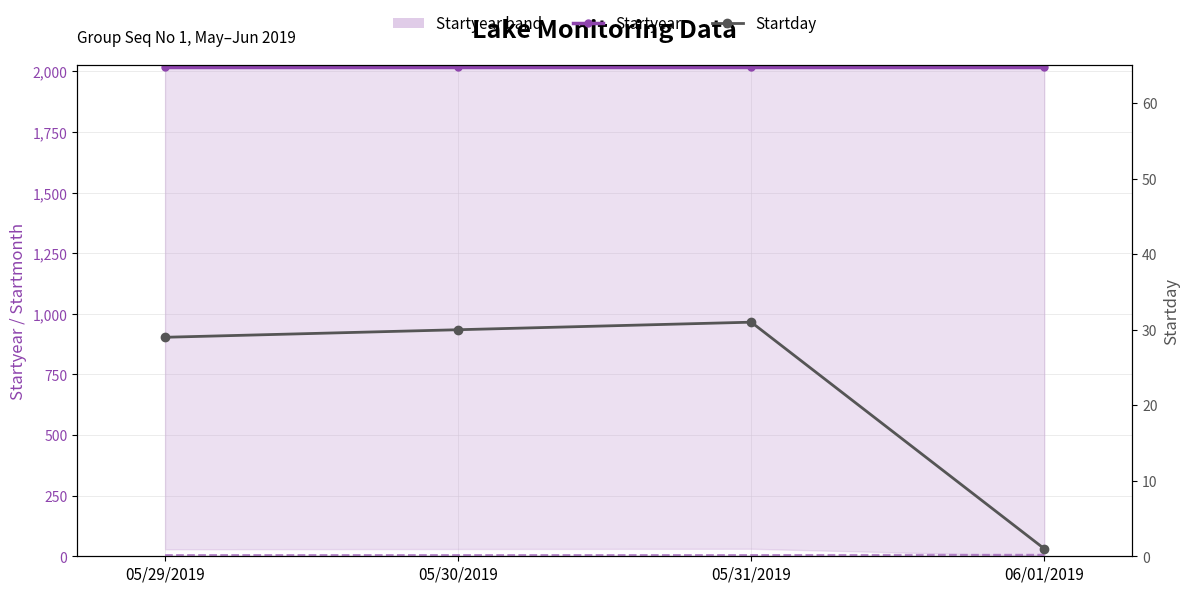

What is the approximate value of Startday at 05/29/2019?

29